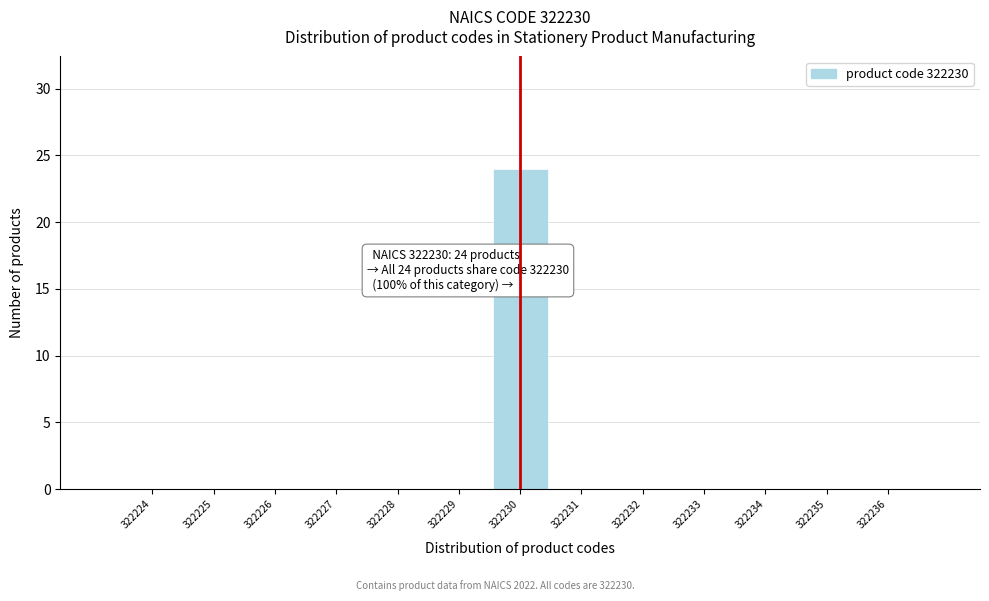

Which range on the x-axis has the tallest bar?

322229.5 to 322230.5